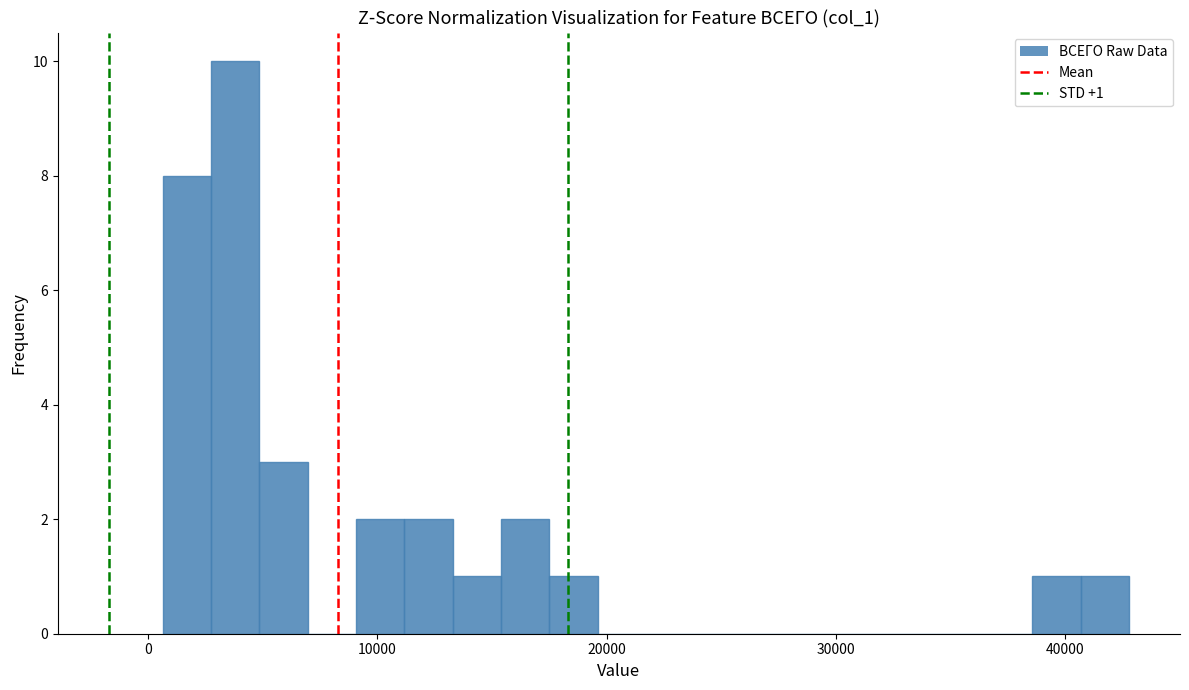

Read against the x-axis, roughly where is the centre of the tallest bar?

4000